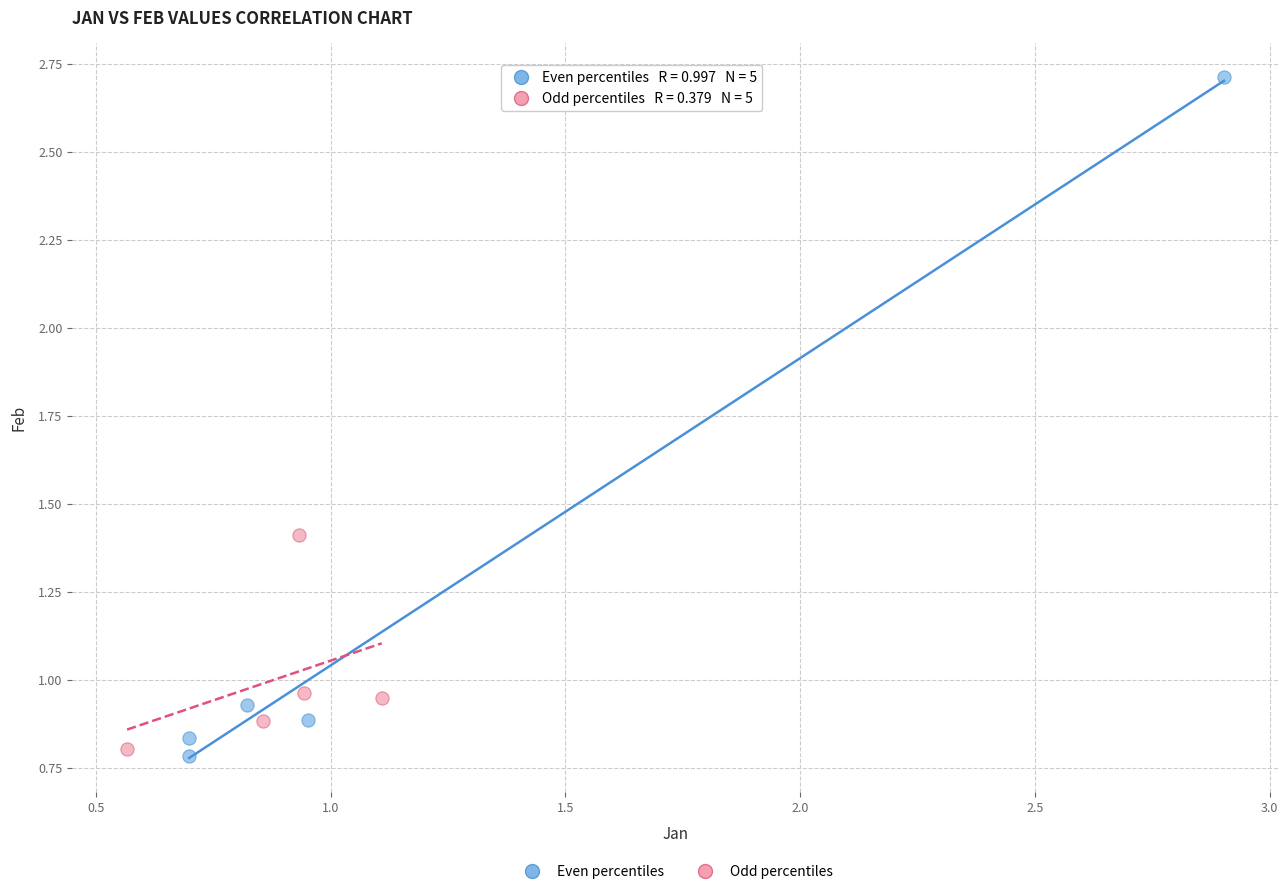

Which series has the widest spread of Y values?

Even percentiles